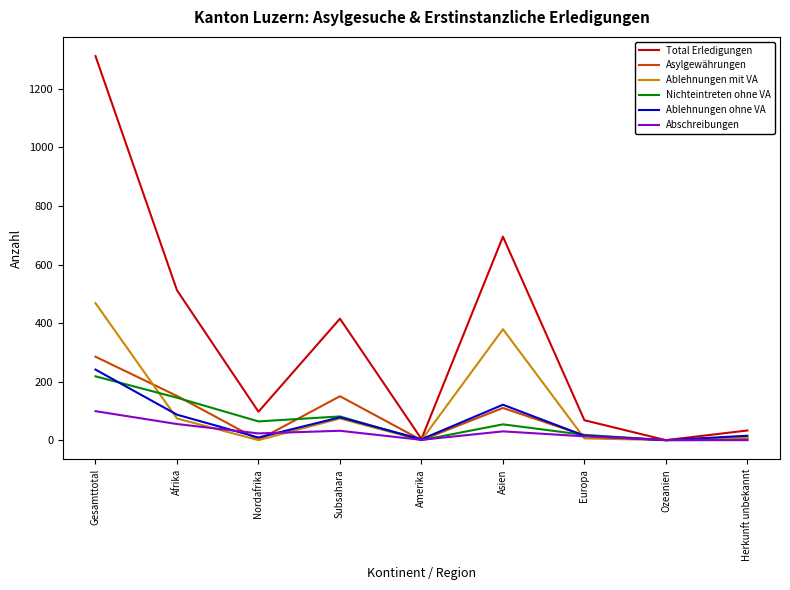

Between Amerika and Asien, which series saw the biggest shift?

Total Erledigungen